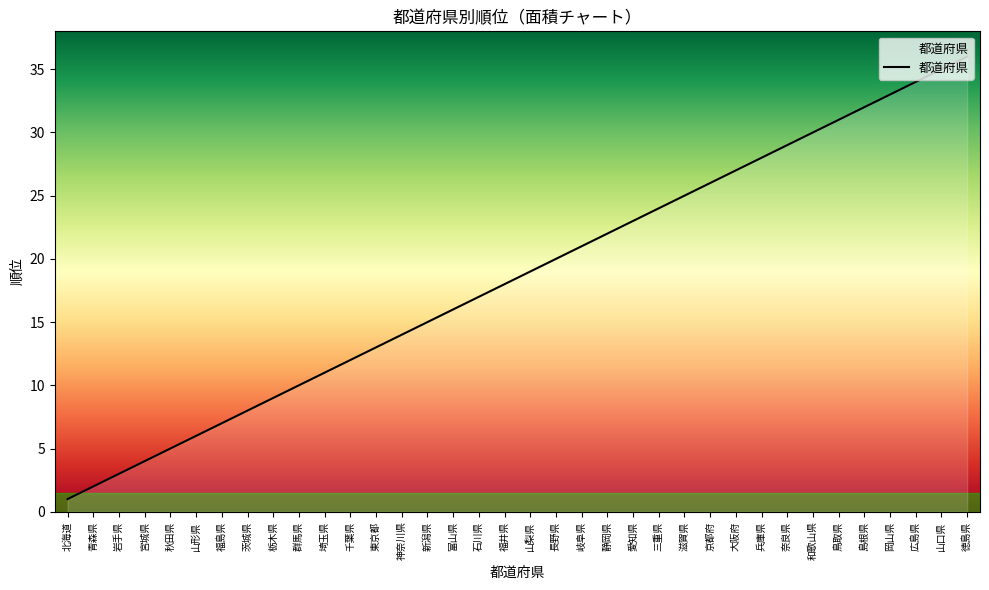

List the labels in order of value, largest first.

徳島県, 山口県, 広島県, 岡山県, 島根県, 鳥取県, 和歌山県, 奈良県, 兵庫県, 大阪府, 京都府, 滋賀県, 三重県, 愛知県, 静岡県, 岐阜県, 長野県, 山梨県, 福井県, 石川県, 富山県, 新潟県, 神奈川県, 東京都, 千葉県, 埼玉県, 群馬県, 栃木県, 茨城県, 福島県, 山形県, 秋田県, 宮城県, 岩手県, 青森県, 北海道